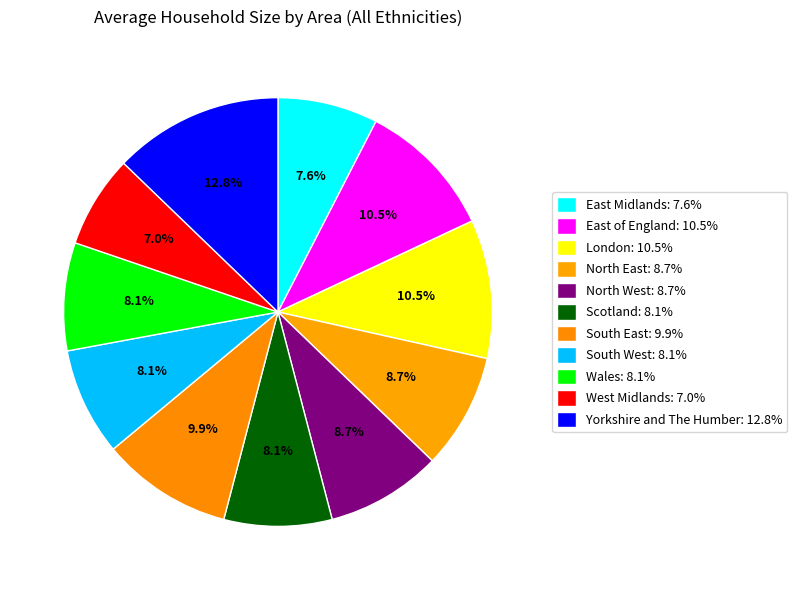

Combined, do Scotland and East of England account for over 50%?

No